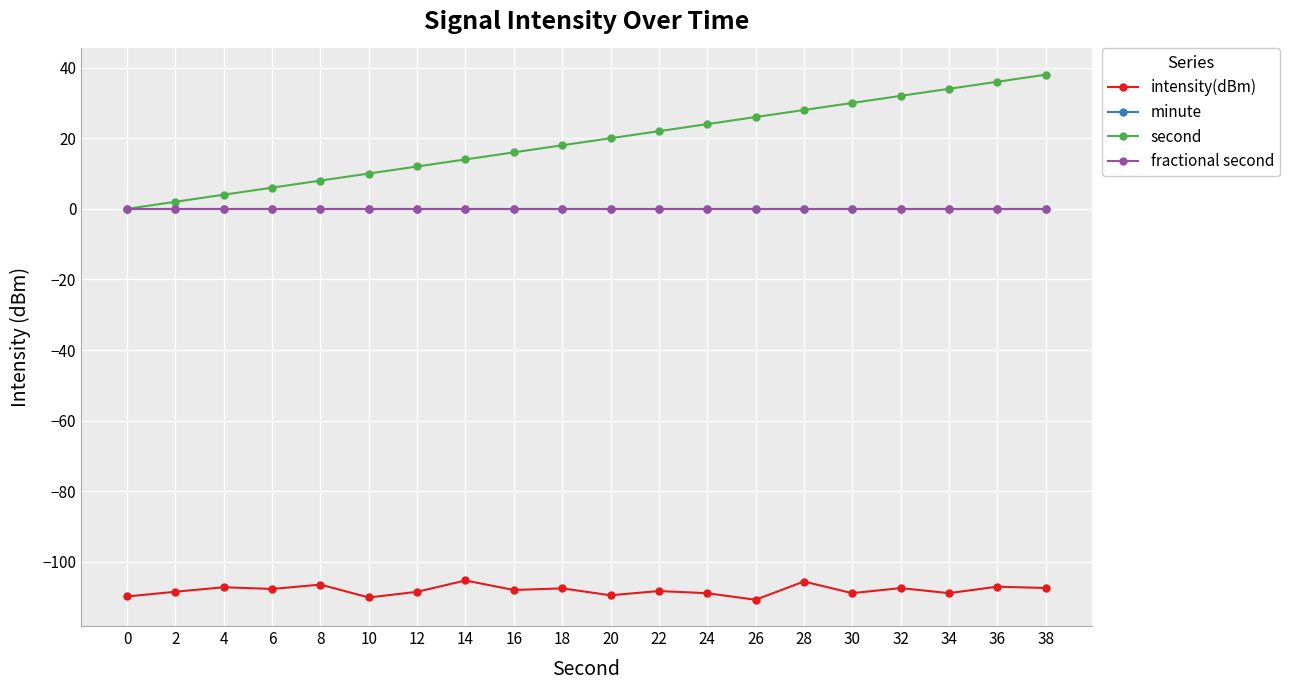

What is the total value across all series at 8?

-98.5